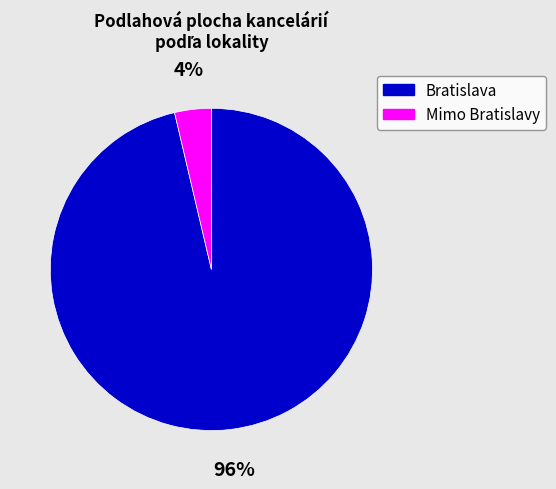

Does any single category account for the majority?

Yes